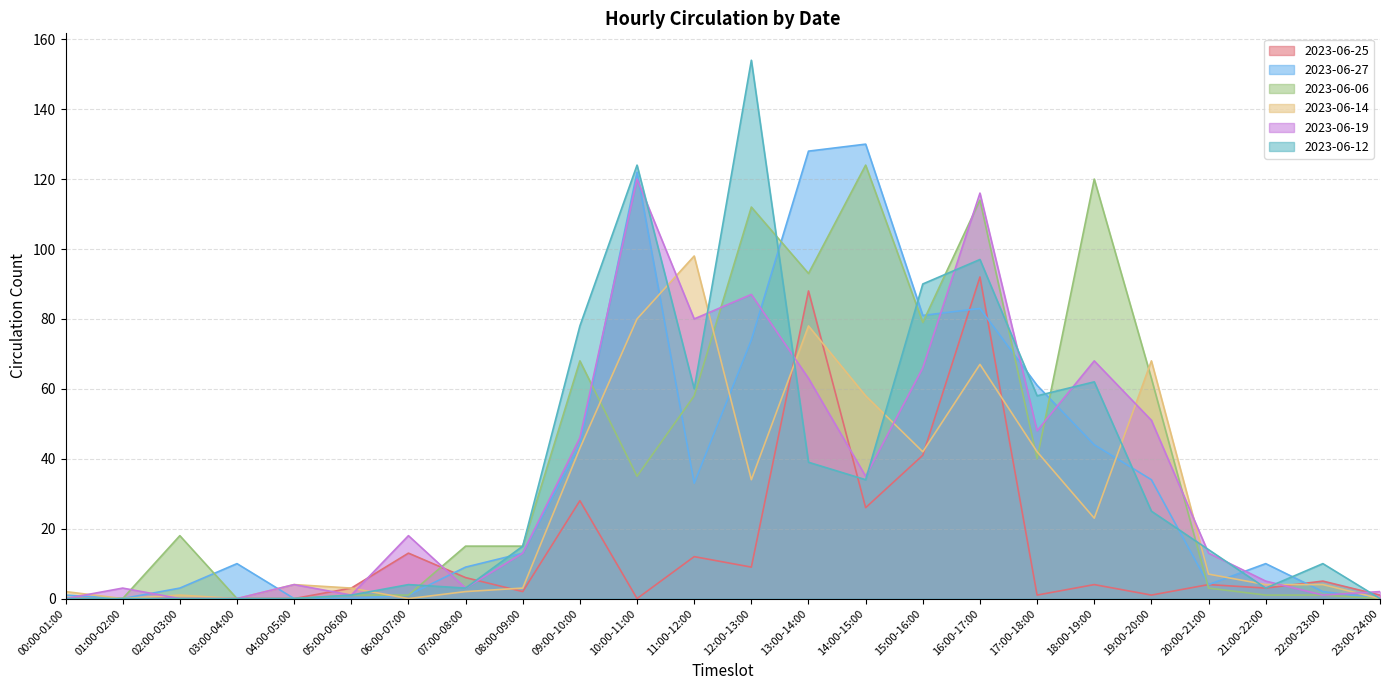

Is it true that 2023-06-25 equals 1 at 17:00-18:00?

False